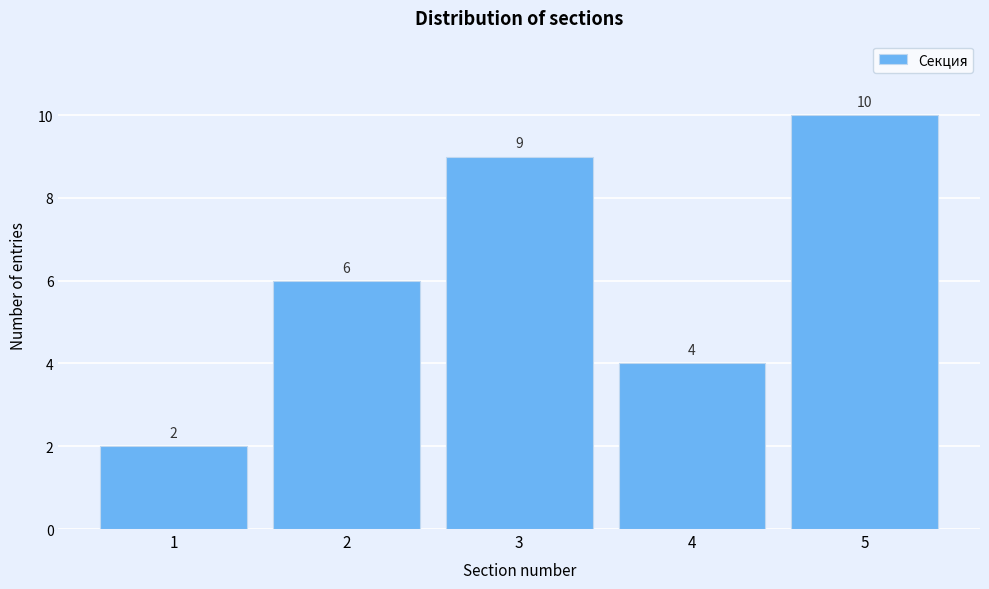

Reading left to right, extract all data points from this chart.

2	6	9	4	10